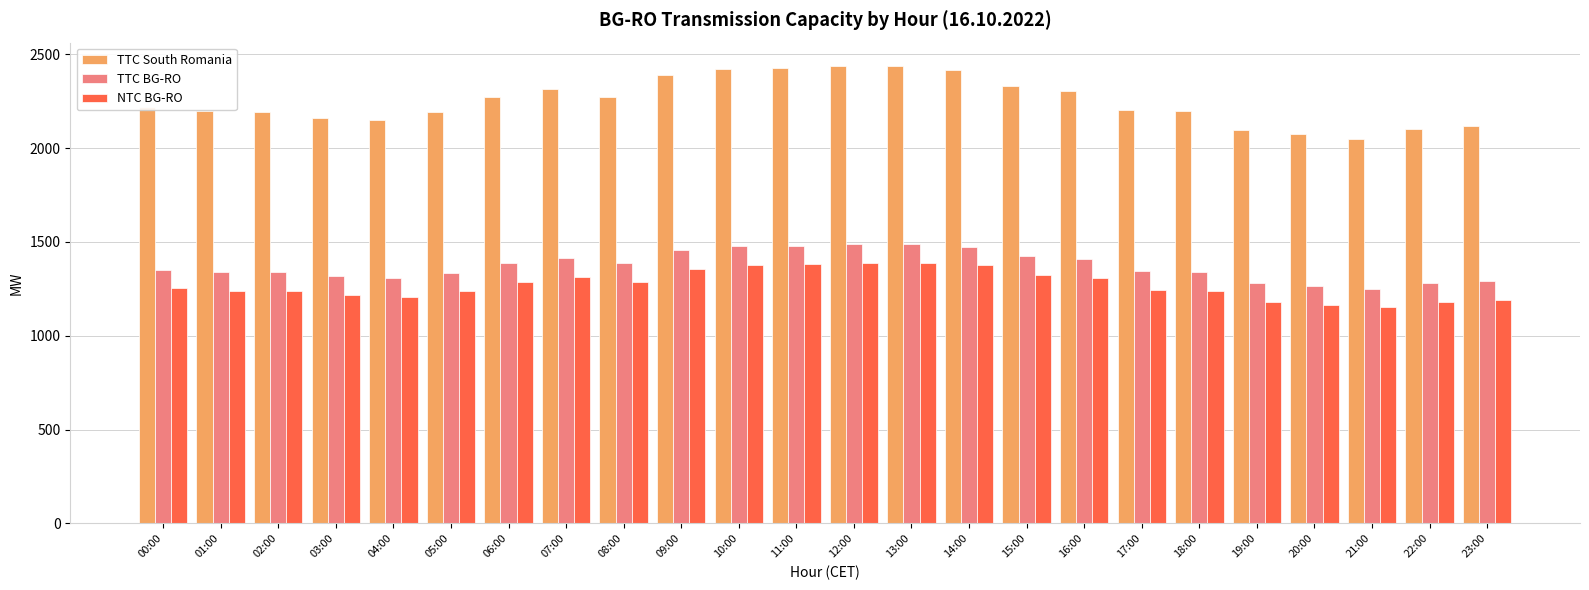

What value does the TTC BG-RO series have at 23:00?

1292